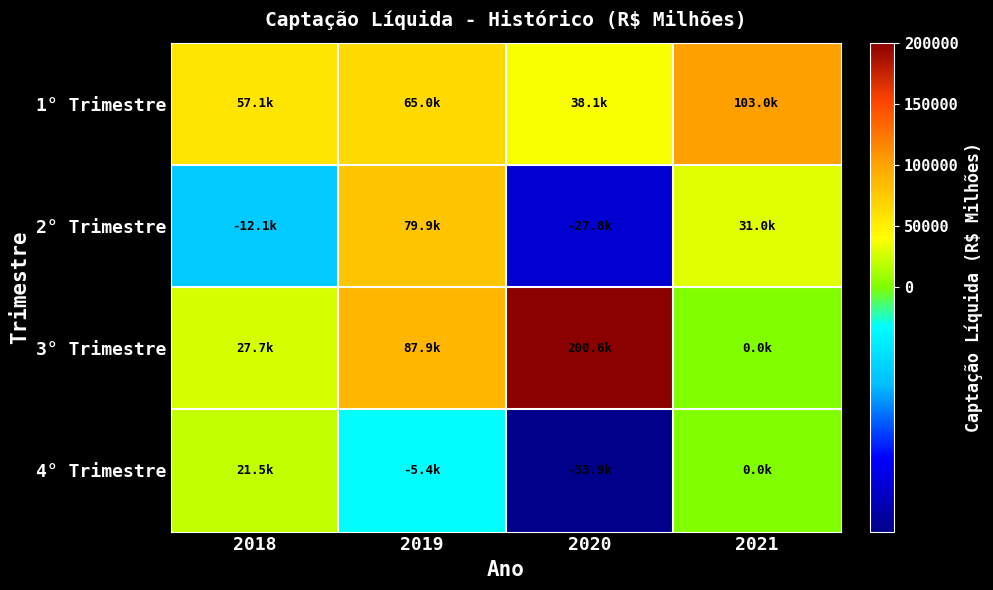

Reading left to right, extract all data points from this chart.

1° Trimestre: 2018=57148.3	2019=64984.1	2020=38118.9	2021=103021.7
2° Trimestre: 2018=-12145.6	2019=79937.1	2020=-27751.5	2021=30960.6
3° Trimestre: 2018=27671.2	2019=87856.9	2020=200635.9	2021=0.0
4° Trimestre: 2018=21530.1	2019=-5356.8	2020=-33933.8	2021=0.0